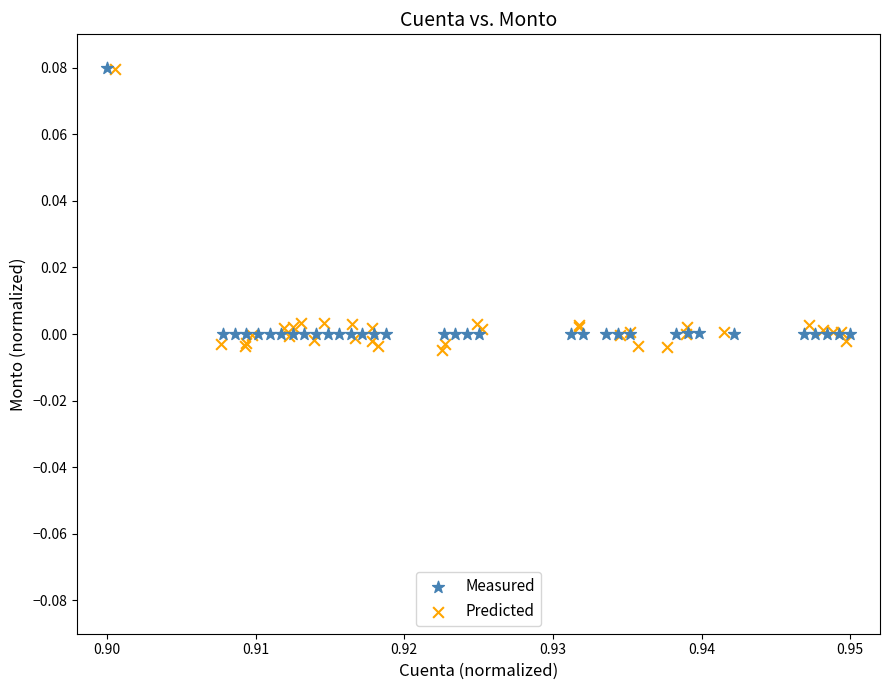

What are all the series names shown in the legend?

Measured, Predicted